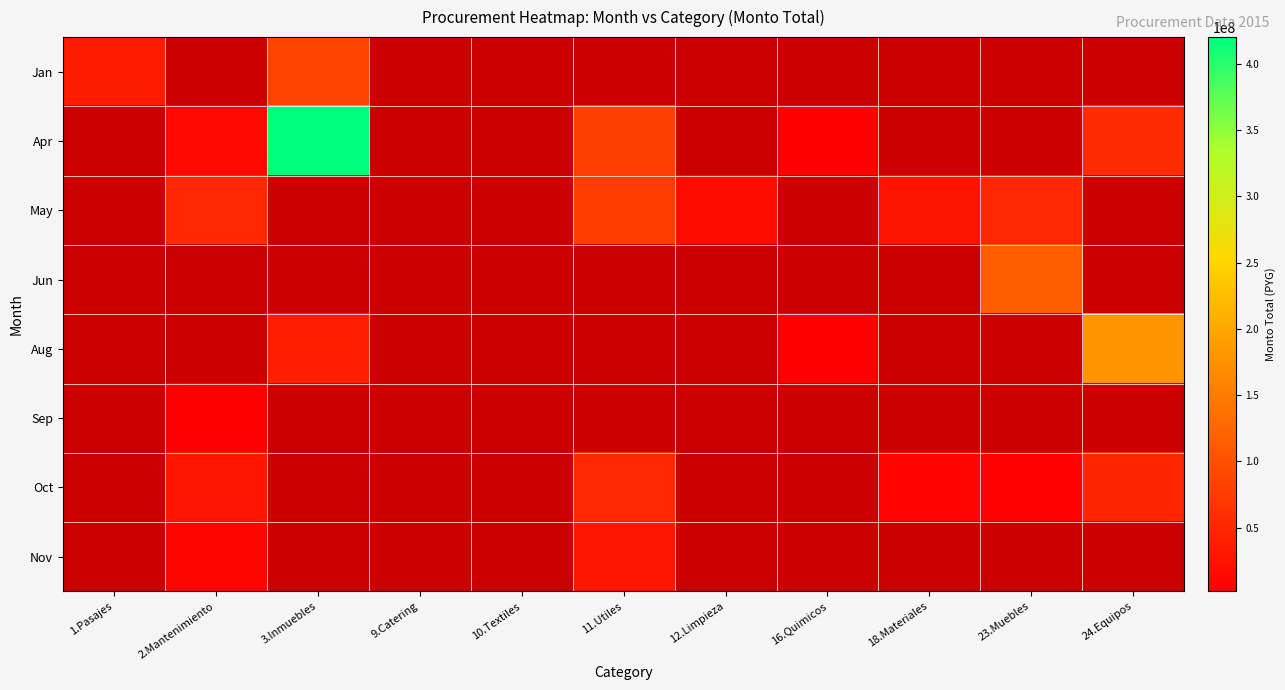

Is it true that Oct equals 30000000.0 at 2.Mantenimiento?

True